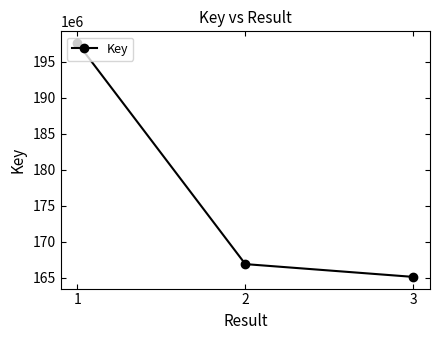

Reading right to left, transcribe all the data shown in this chart.

165093629	166870036	197582240